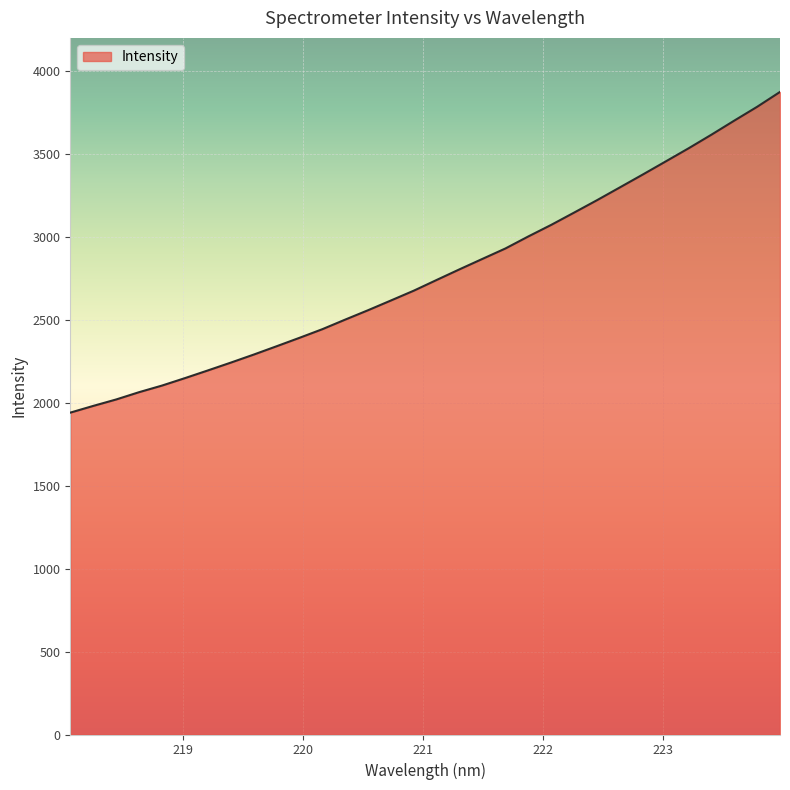

True or false: the data has more than 1 interior local peaks.

False